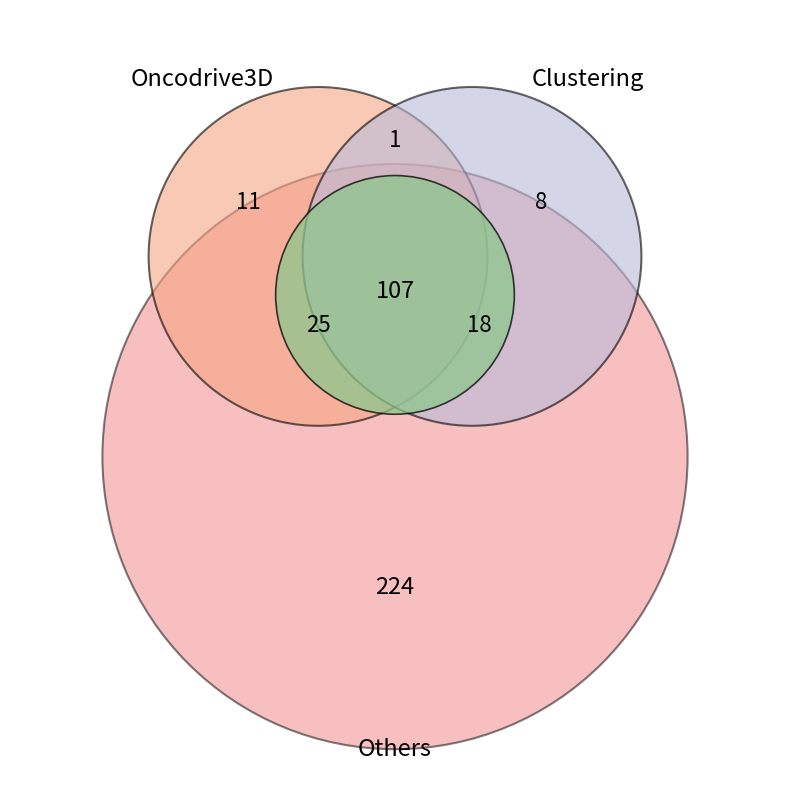

The 12 slice represents 1% of the pie. True or false?

False